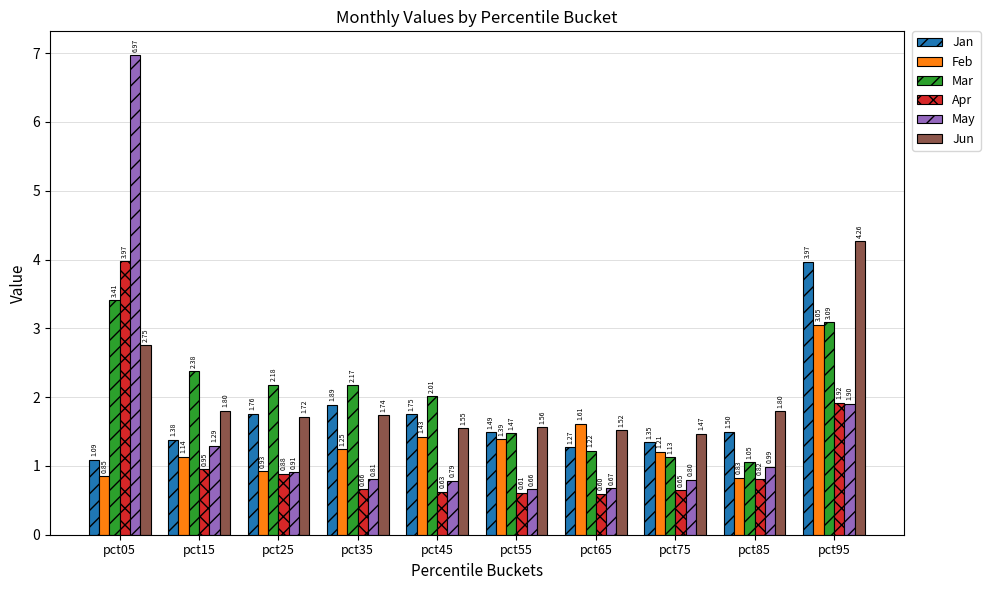

What is the difference between the maximum and minimum values in the May series?

6.3